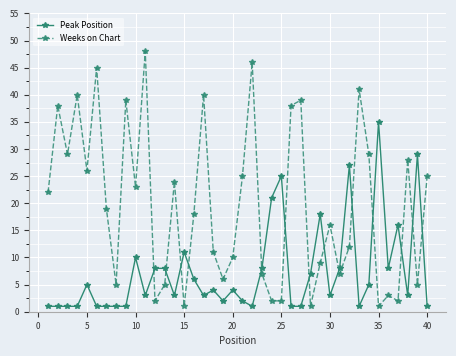

What is the difference between the maximum and minimum values in the Weeks on Chart series?

47